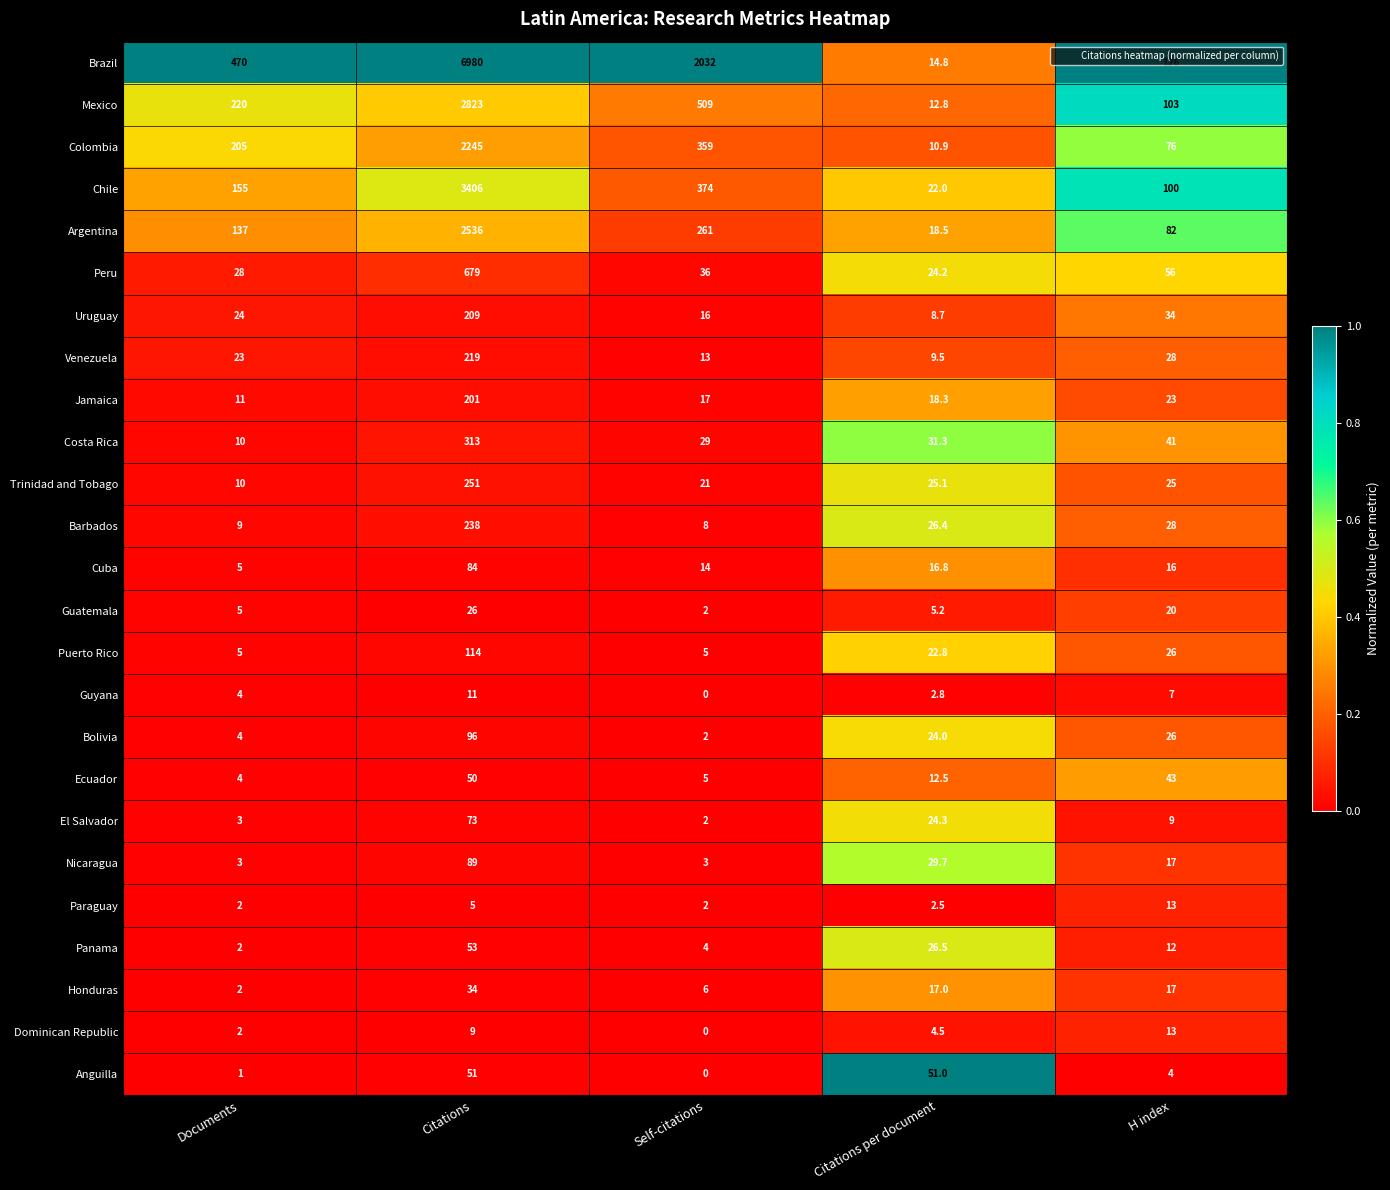

The value of Brazil at H index is 204.1. True or false?

False